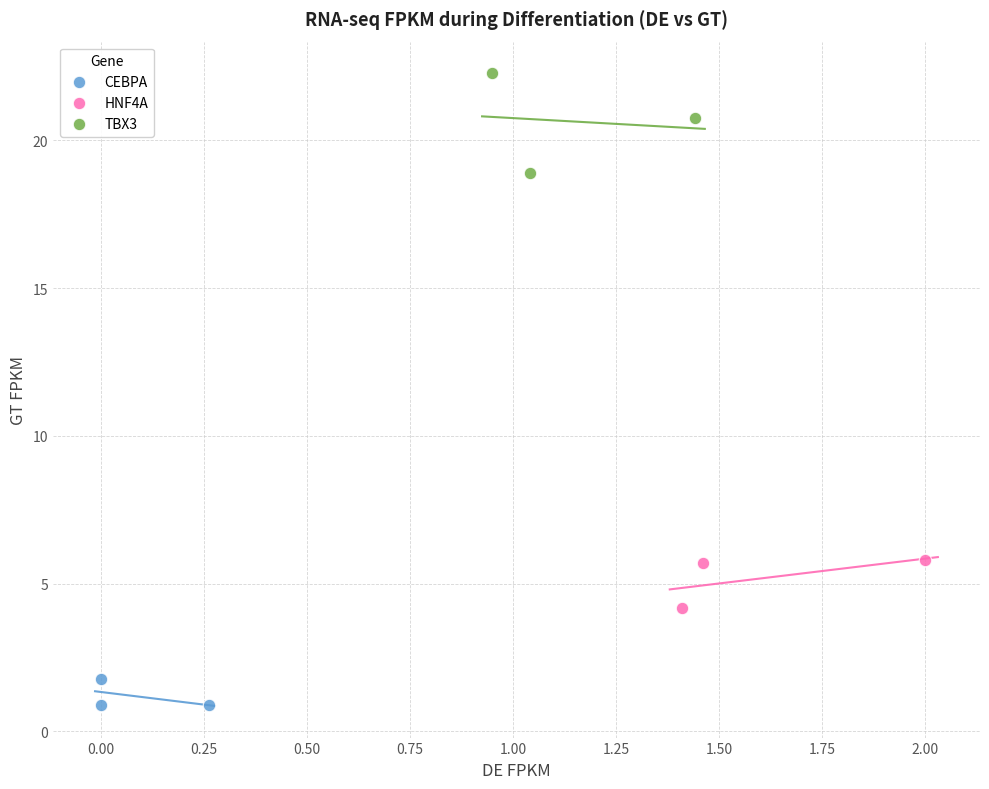

Which series has the largest Y range (max minus min)?

TBX3